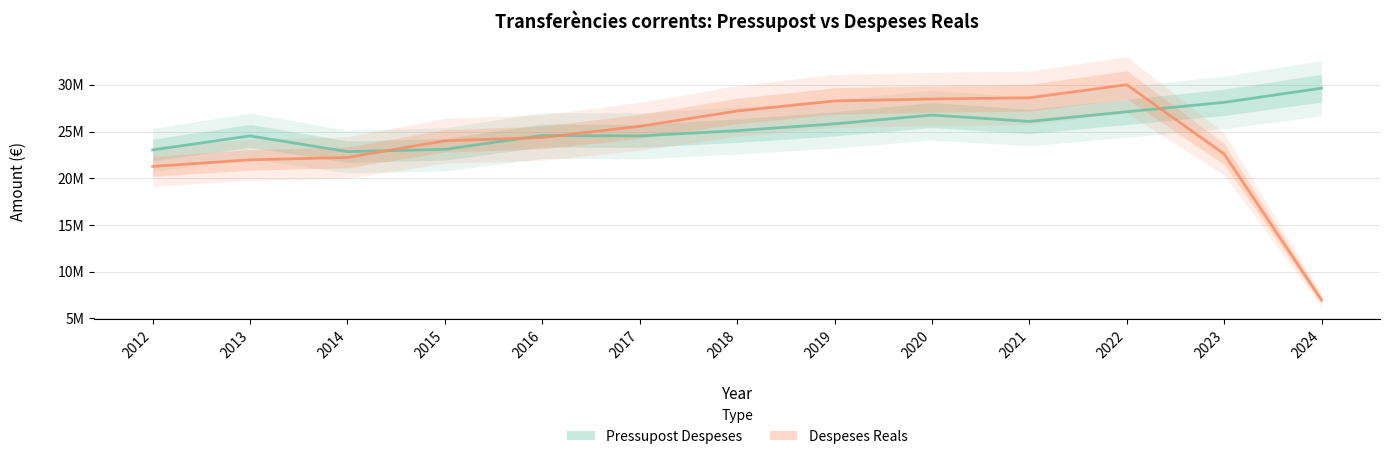

What is the value of the Pressupost Despeses point at the 3rd from the left?

22848741.0